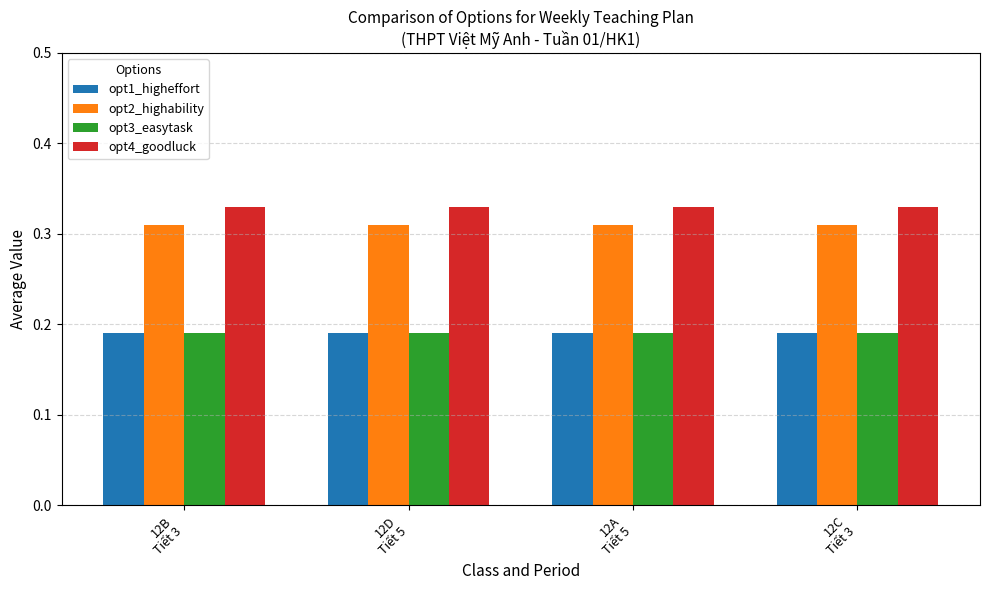

Reading left to right, what are all the values shown in this chart?

opt1_higheffort: 0.2	0.2	0.2	0.2
opt2_highability: 0.3	0.3	0.3	0.3
opt3_easytask: 0.2	0.2	0.2	0.2
opt4_goodluck: 0.3	0.3	0.3	0.3